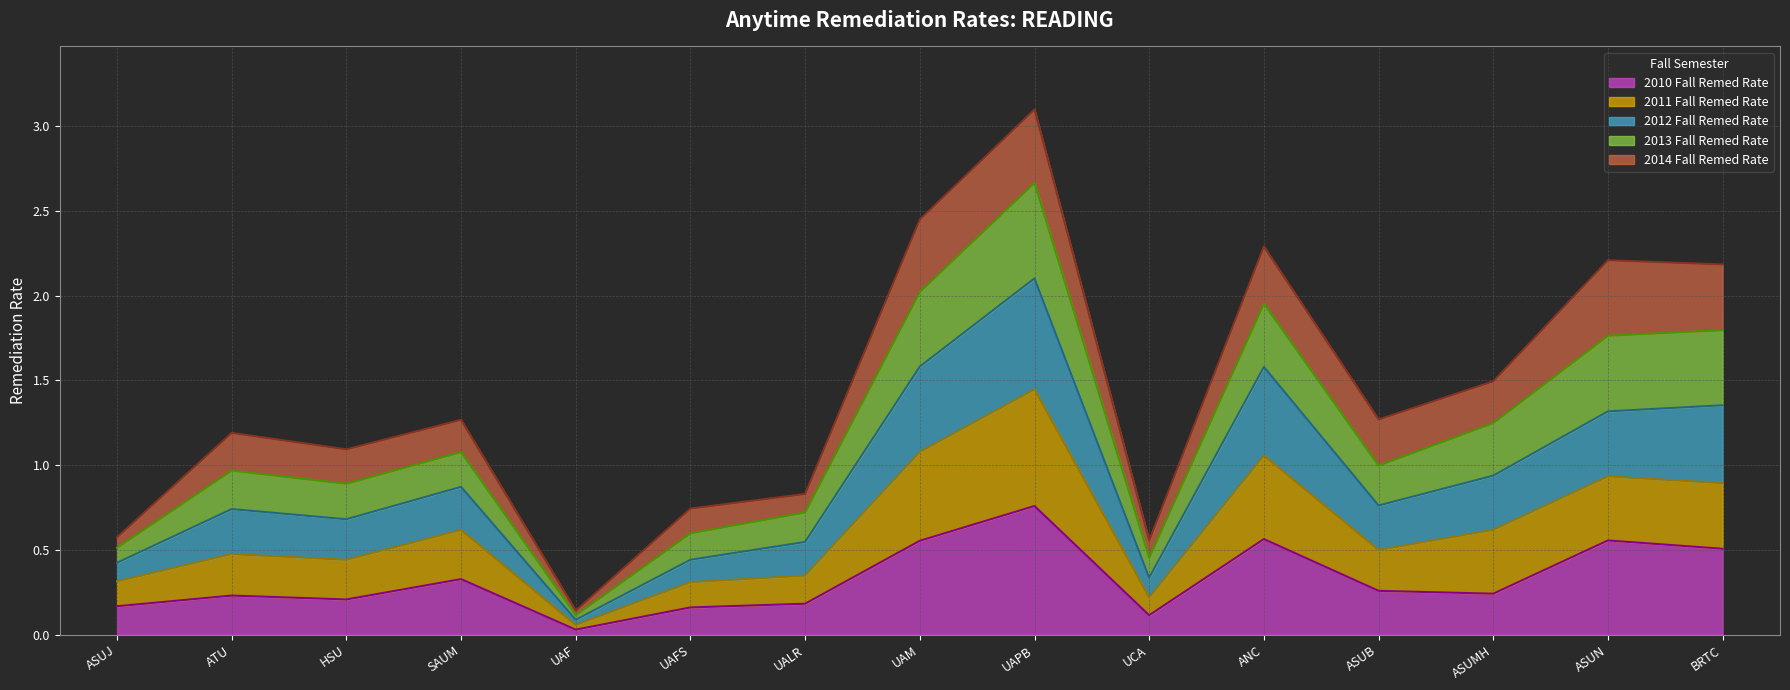

What is the maximum value shown in the chart?

3.1